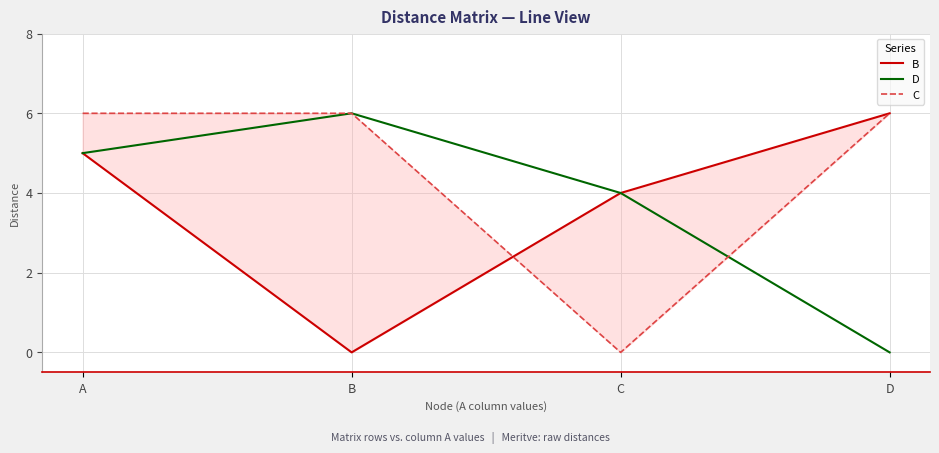

At which label does B reach its minimum?

B